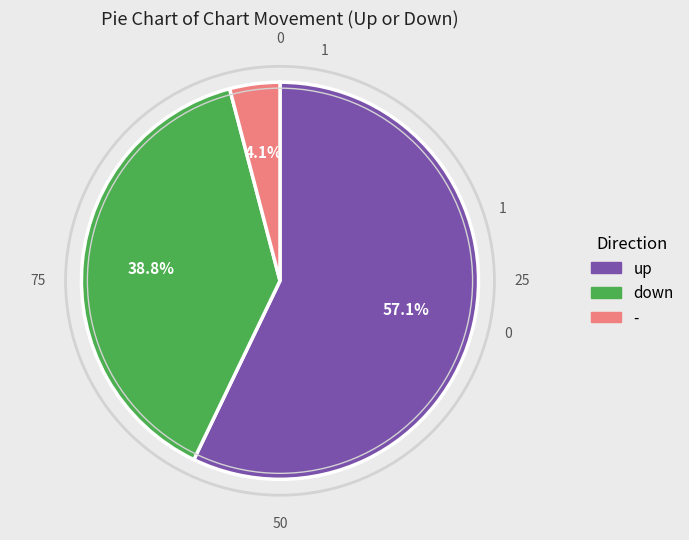

Is it true that down is 49% of the pie?

False